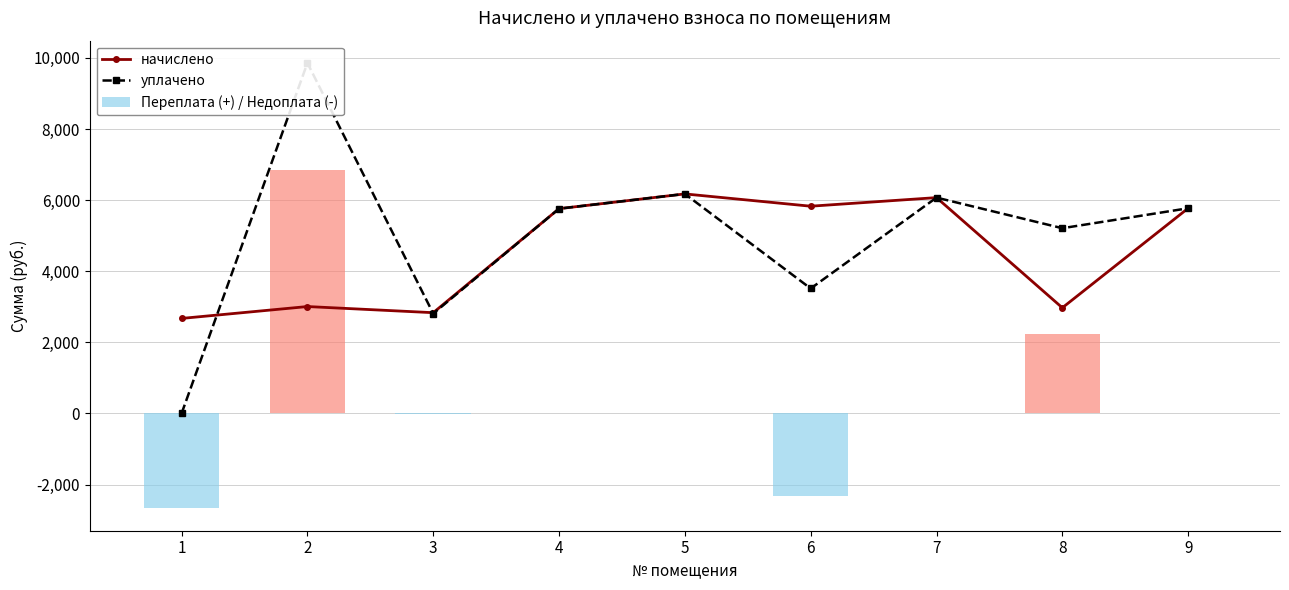

What is the sum of the начислено values at 9 and 1?

8444.2